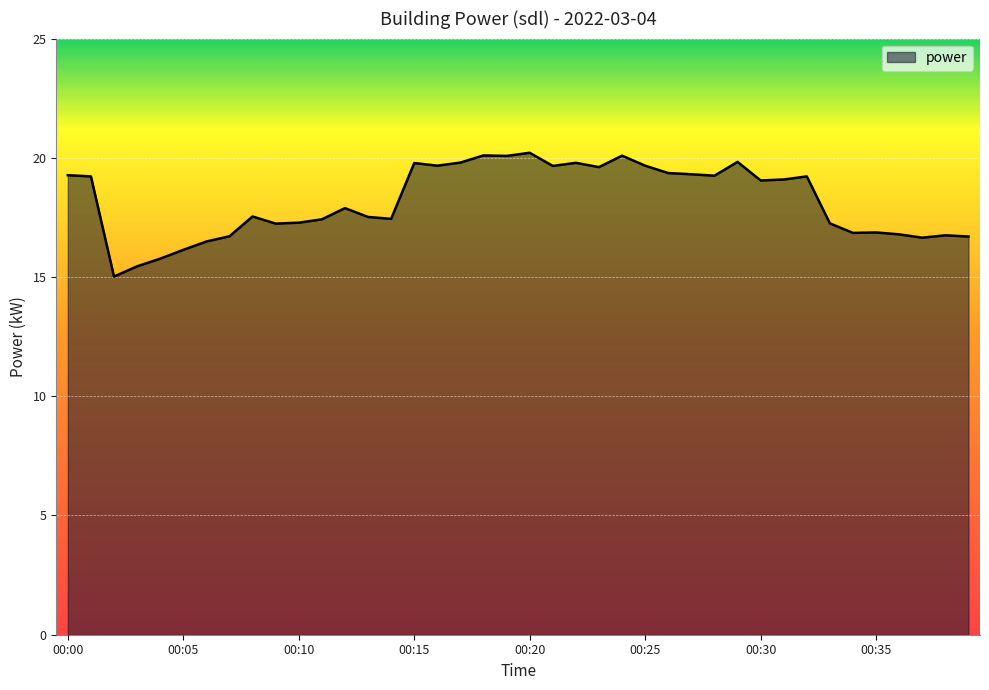

What is the difference between the maximum and minimum values?

5.2